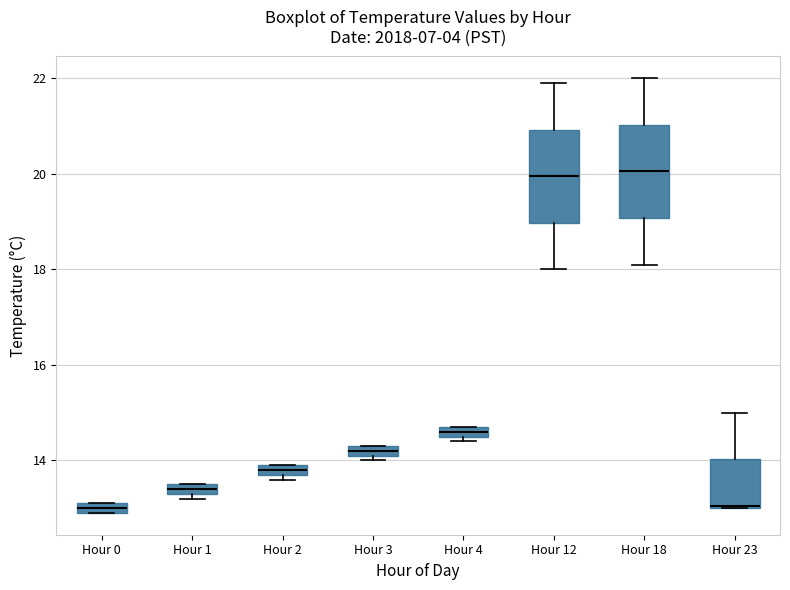

Where is the upper edge of the box for Hour 23 on the y-axis? The values are not printed on the chart, so give them approximately, as read against the axis.

14.0